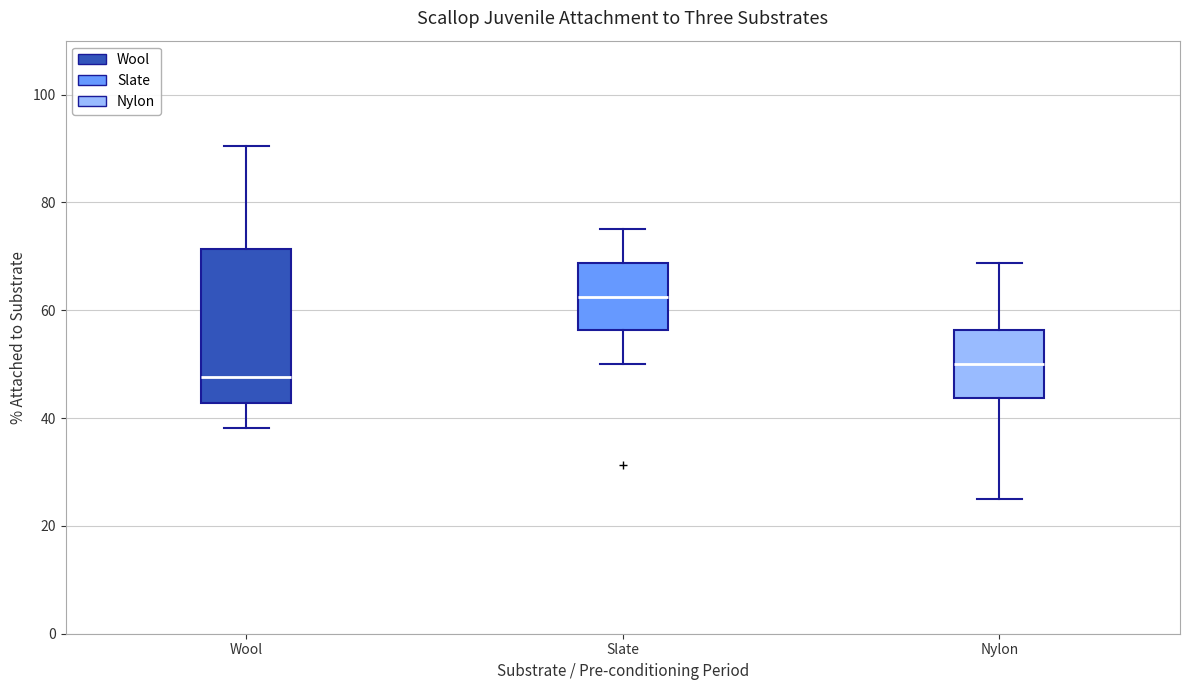

Which box is the tallest, from its lower edge to its upper edge?

Wool